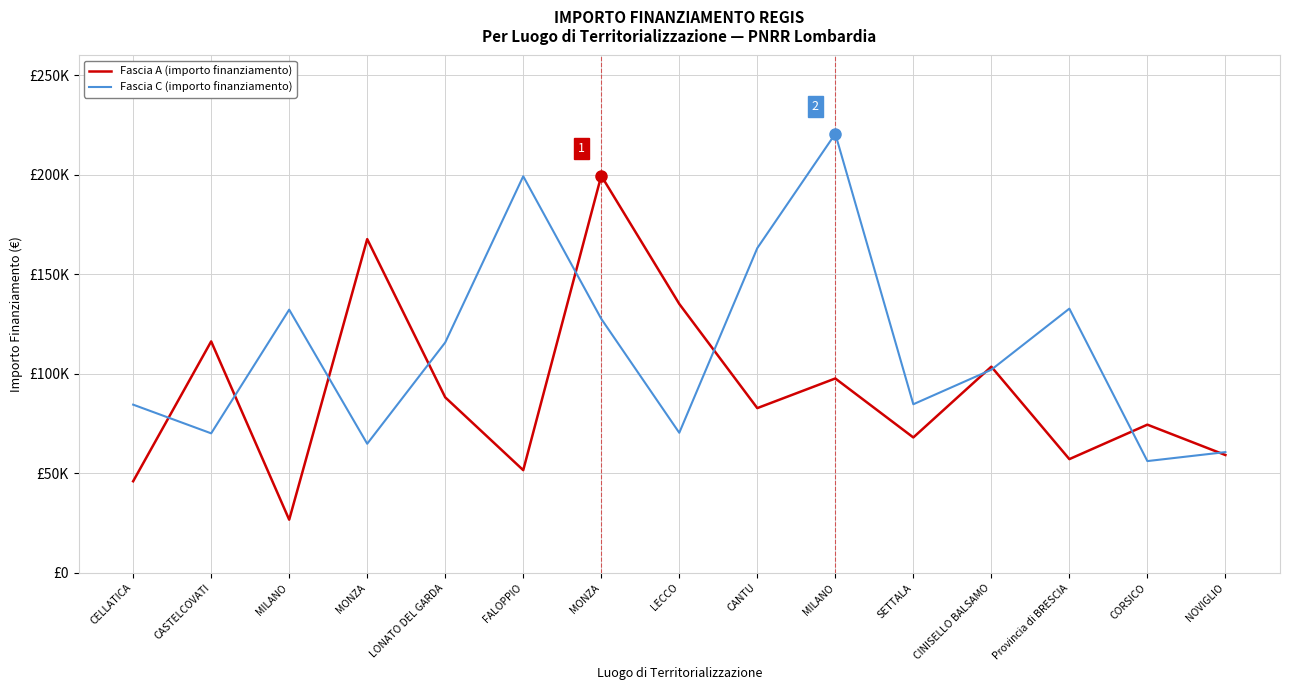

Does the chart display data point markers on the line(s)?

No